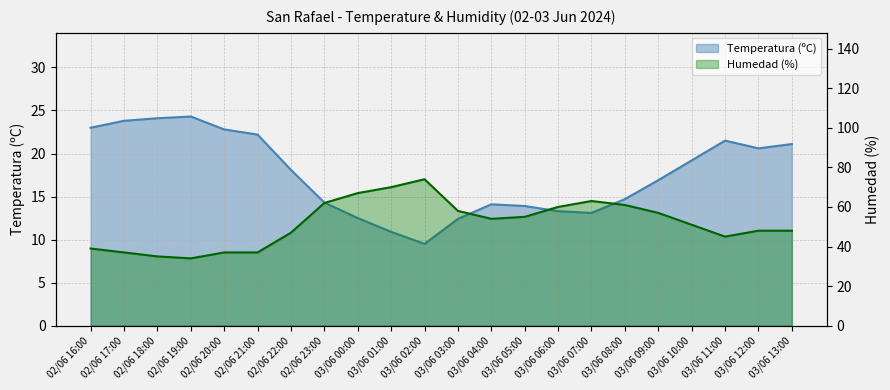

How many categories are shown in the chart?

22